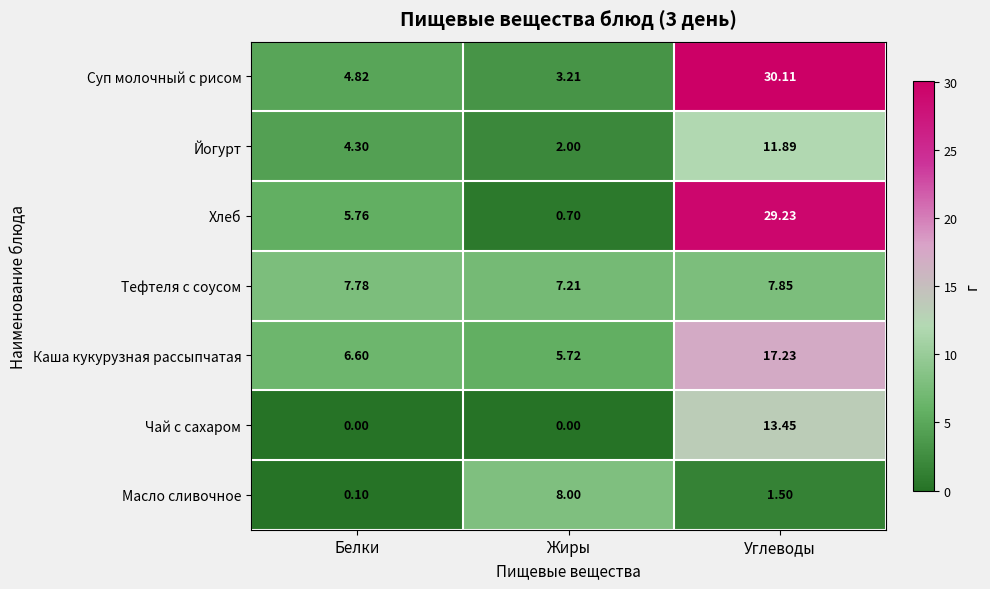

What is the spread (max minus min) of values at Углеводы?

28.6